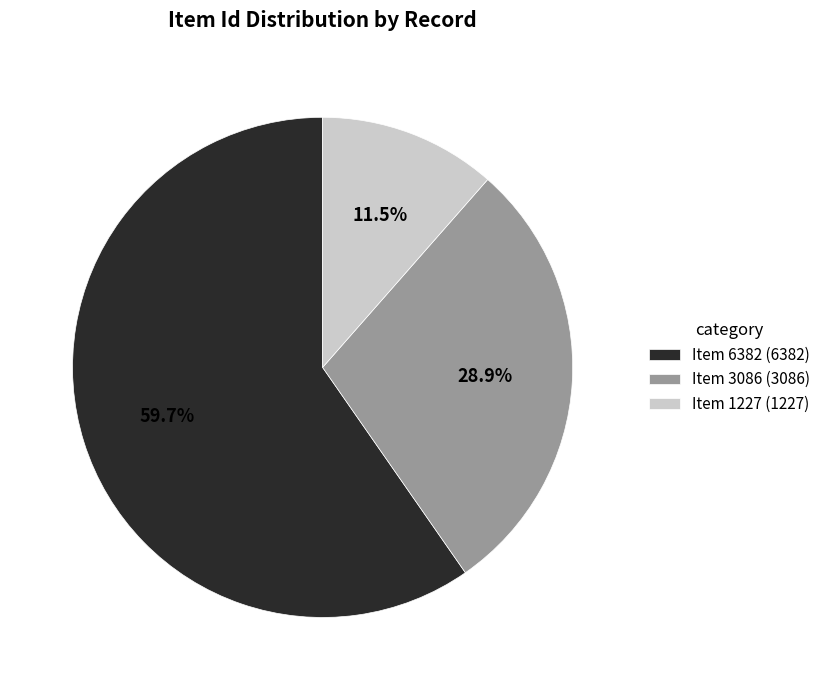

Approximately how many times larger is the value at Item 1227 compared to Item 6382?

0.2